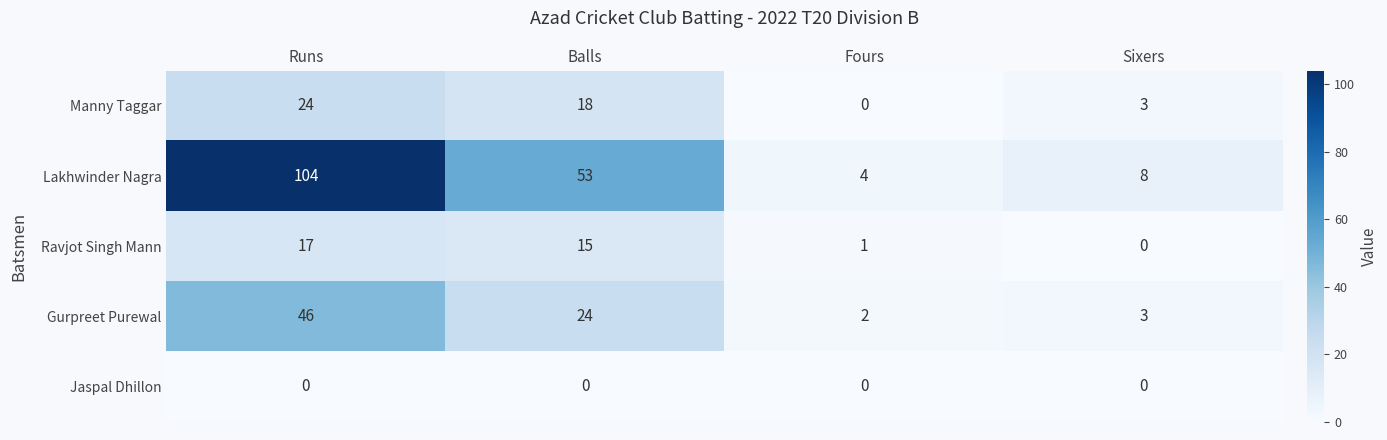

Between Runs and Sixers, which series saw the biggest shift?

Lakhwinder Nagra